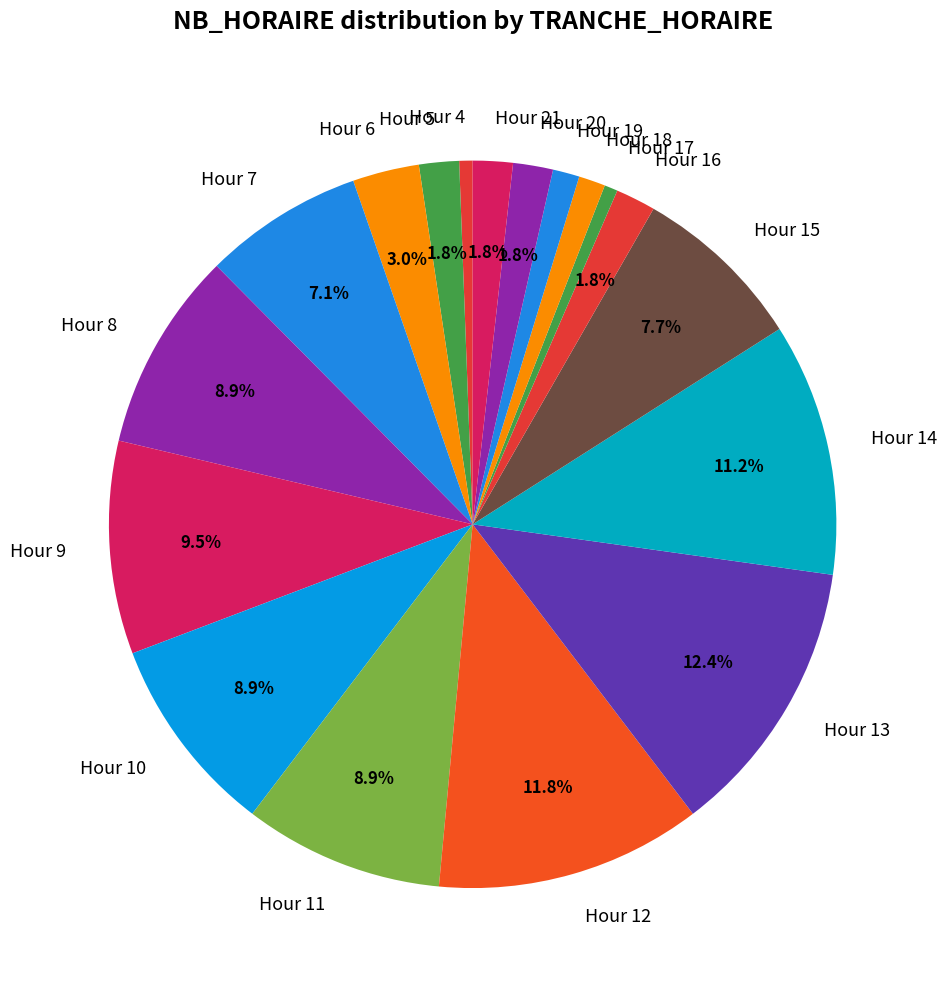

Combined, what portion of the pie is Hour 7 and Hour 20?

8.9%